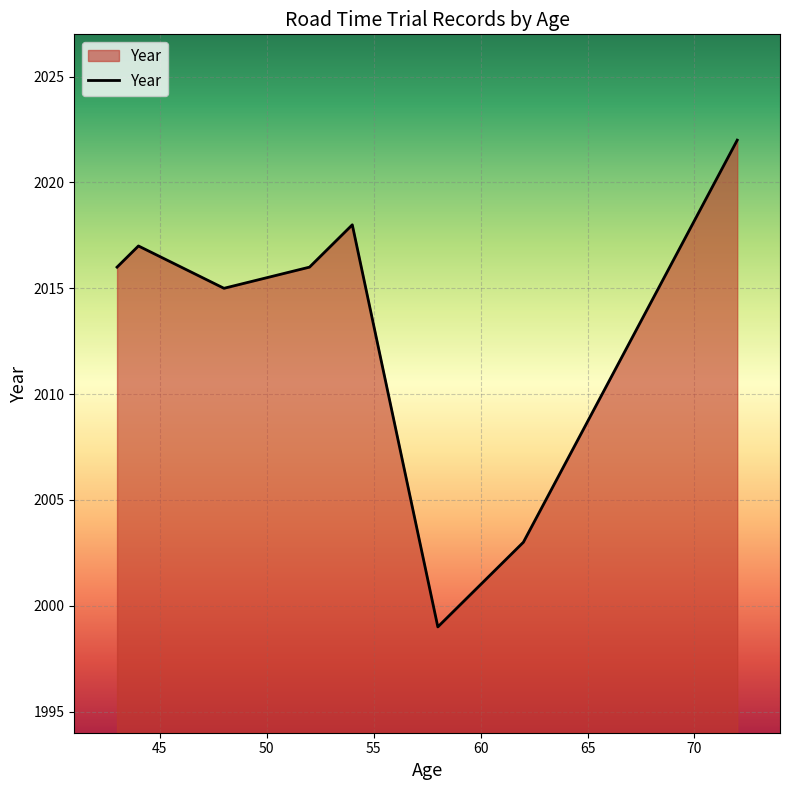

What is the smallest value displayed?

1999